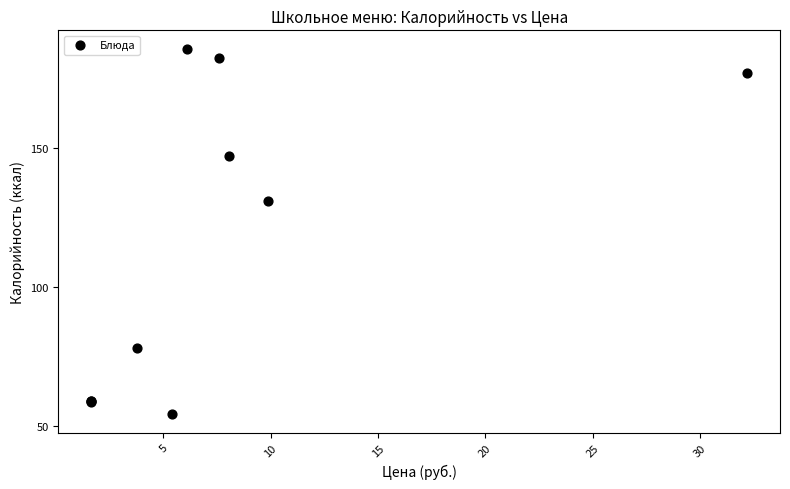

What Y value in the scatter plot is closest to 120?

131.0